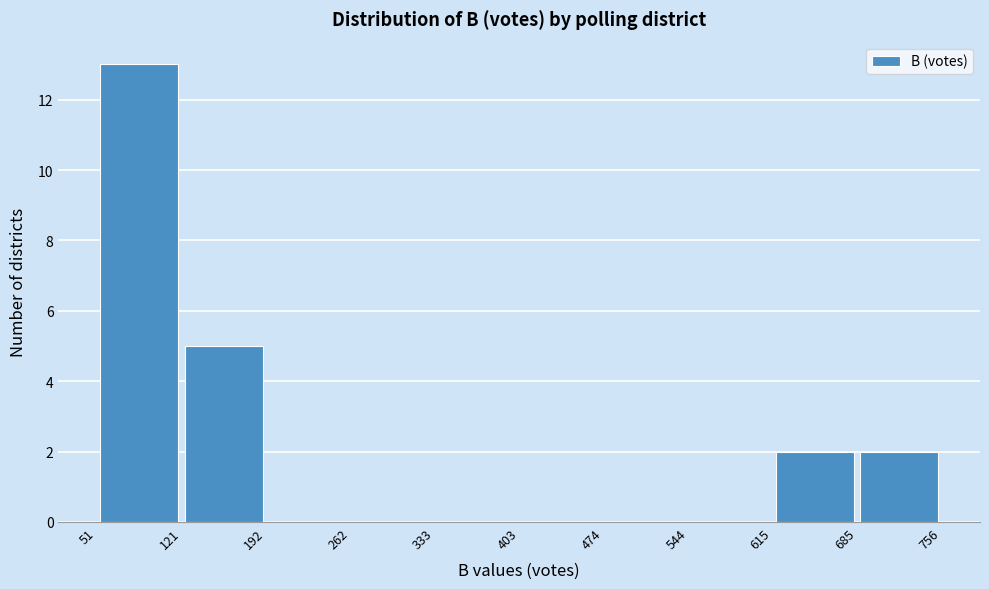

Reading left to right, list every bar in this chart as the range it spans on the x-axis followed by its height. The values are not printed on the chart, so give them approximately, as read against the axis.

51 to 121: 13
121 to 192: 5
192 to 262: 0
262 to 333: 0
333 to 403: 0
403 to 474: 0
474 to 544: 0
544 to 615: 0
615 to 685: 2
685 to 756: 2